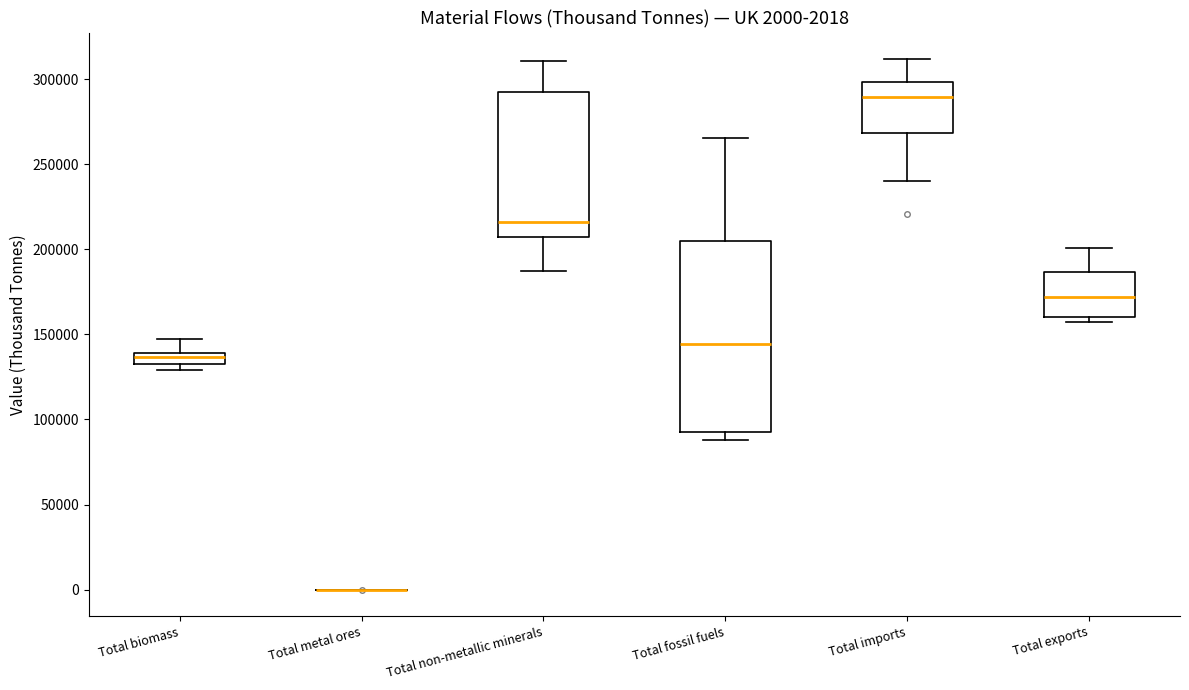

Comparing the boxes themselves (not the whiskers), which one is the tallest?

Total fossil fuels